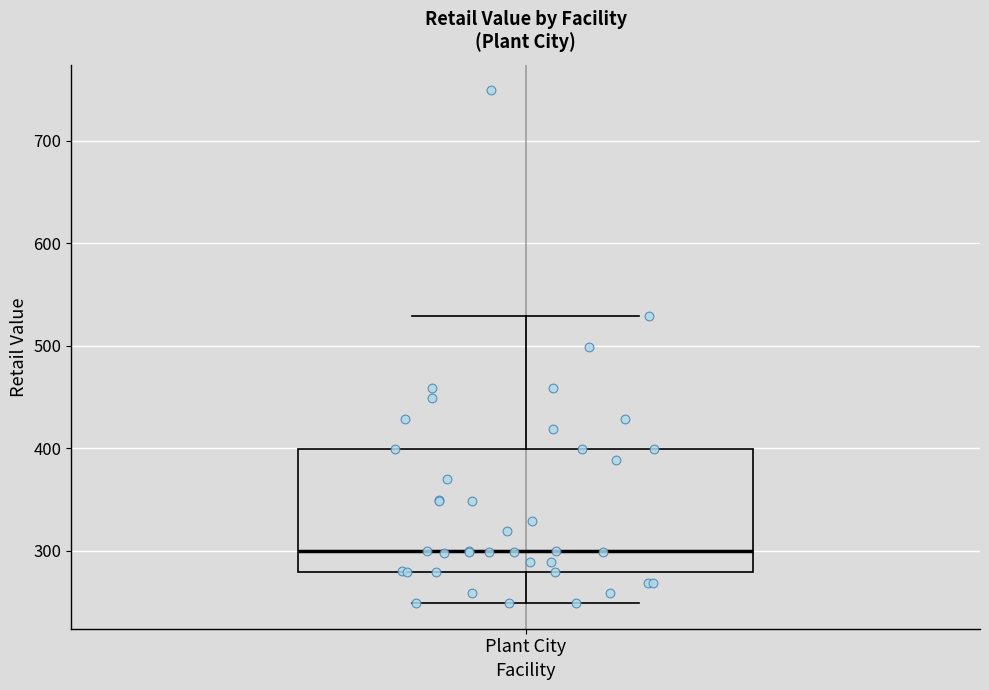

Read this box plot against the y-axis: the position of the median line, the range covered by the box, and the ends of both whiskers. The values are not printed on the chart, so give them approximately, as read against the axis.

median 300, box 280 to 400, whiskers 250 to 530